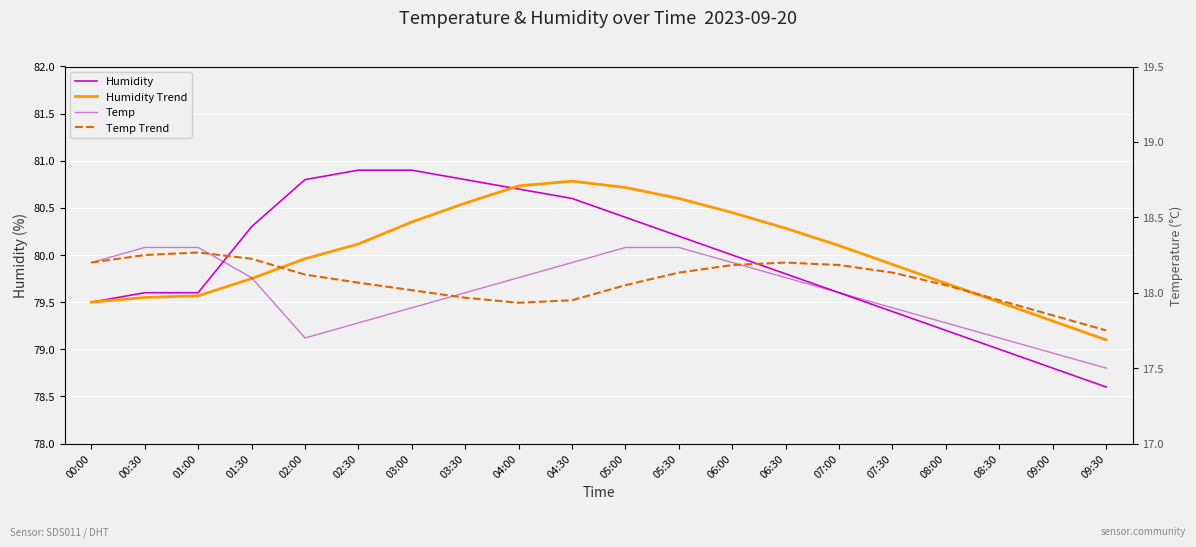

True or false: Temp has a value of 3.8 at 02:30.

False